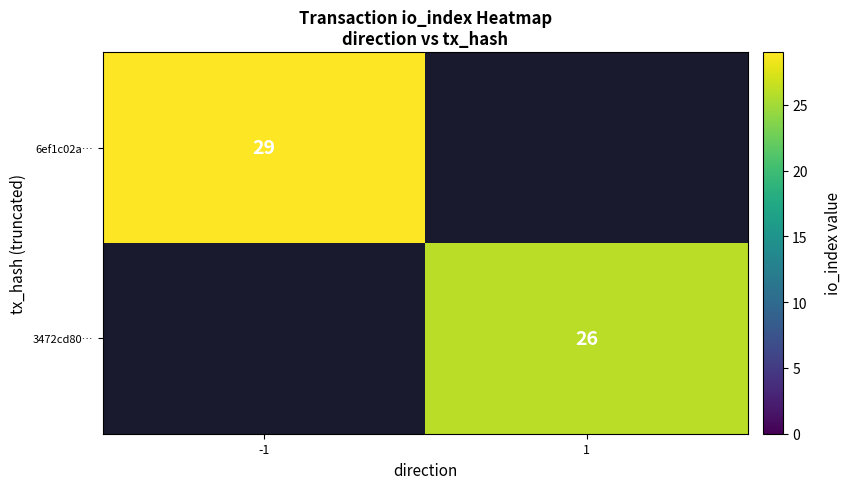

Is it true that 6ef1c02a… equals 52 at -1?

False